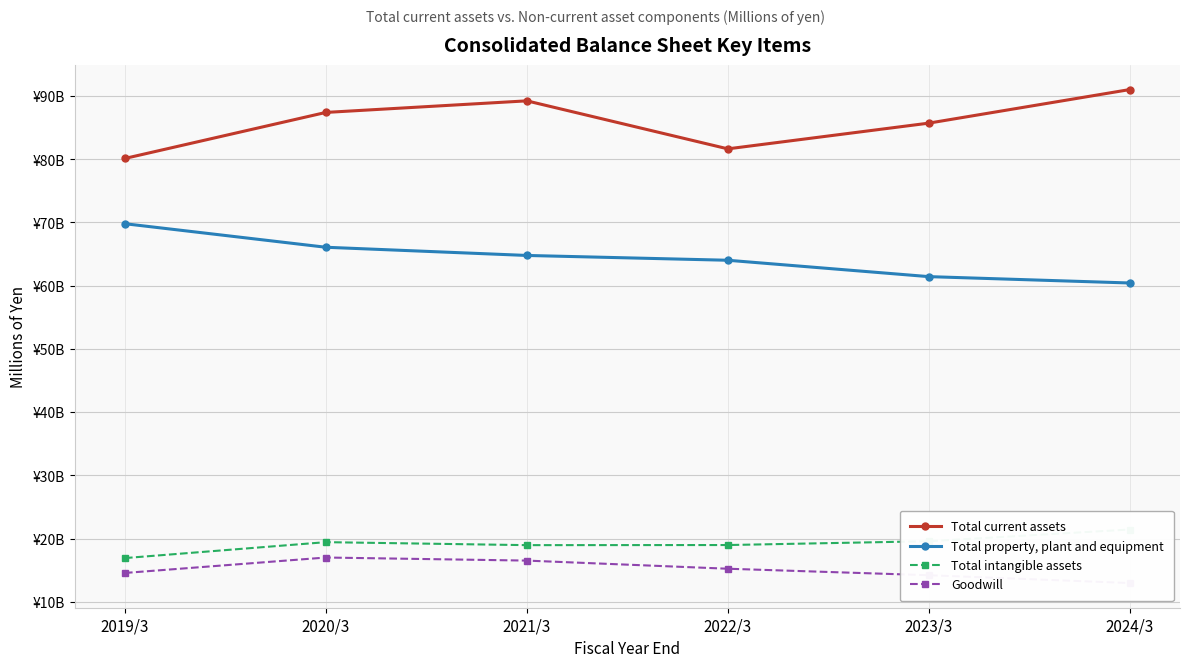

What is the difference between the maximum and second lowest values in the Total current assets series?

9380